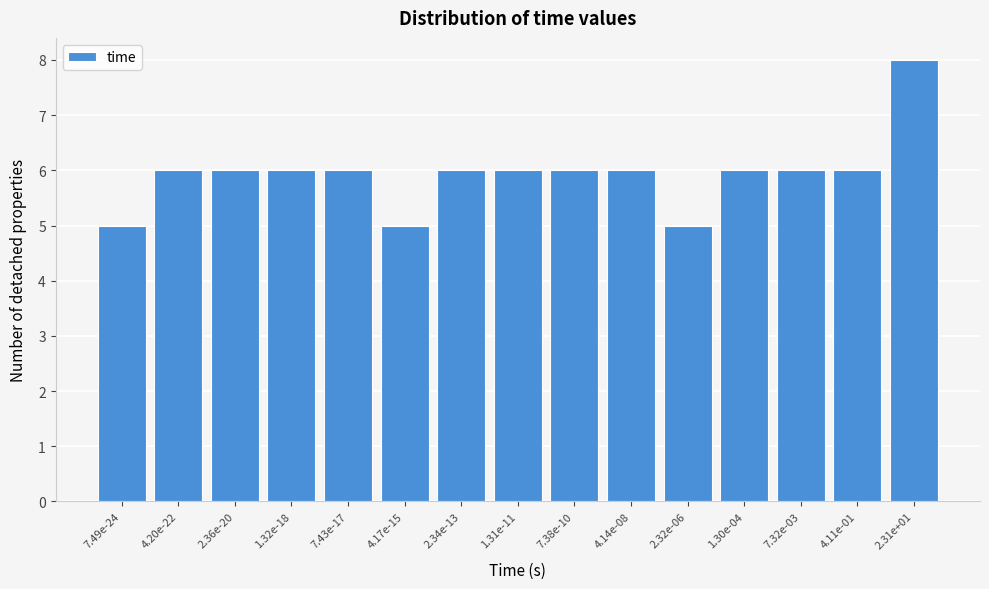

Reading right to left, what are all the values shown in this chart?

8	6	6	6	5	6	6	6	6	5	6	6	6	6	5